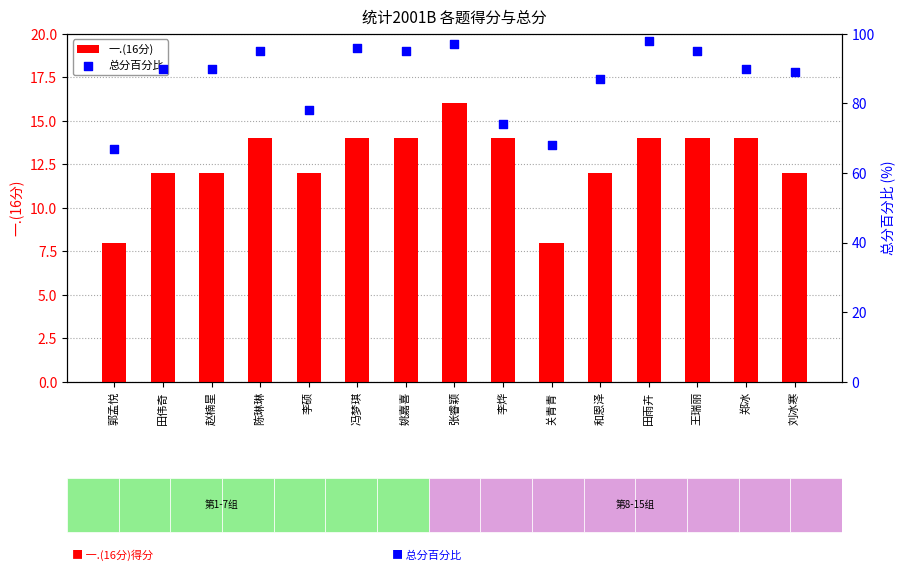

Which series has the widest spread of Y values?

总分百分比